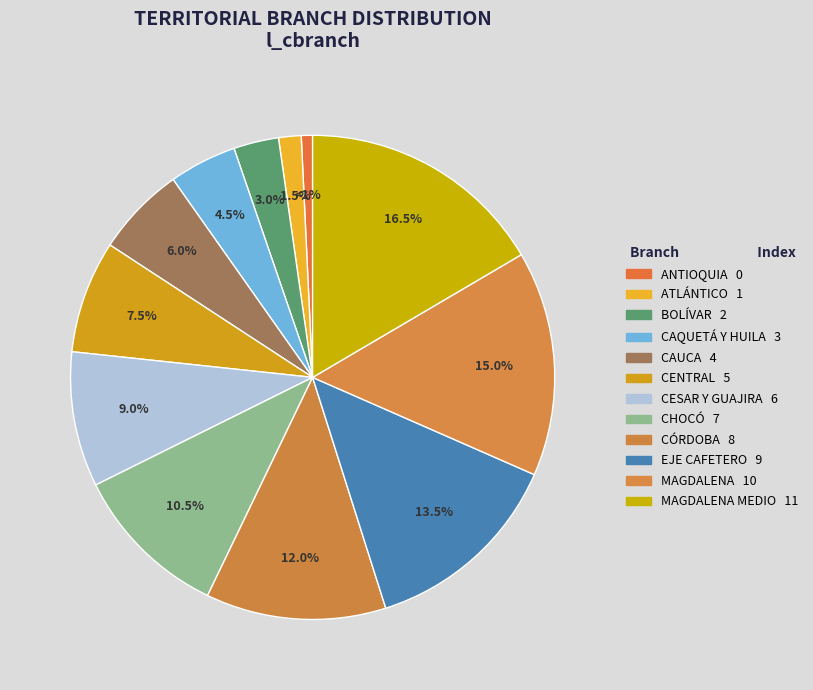

Does any single category account for the majority?

No